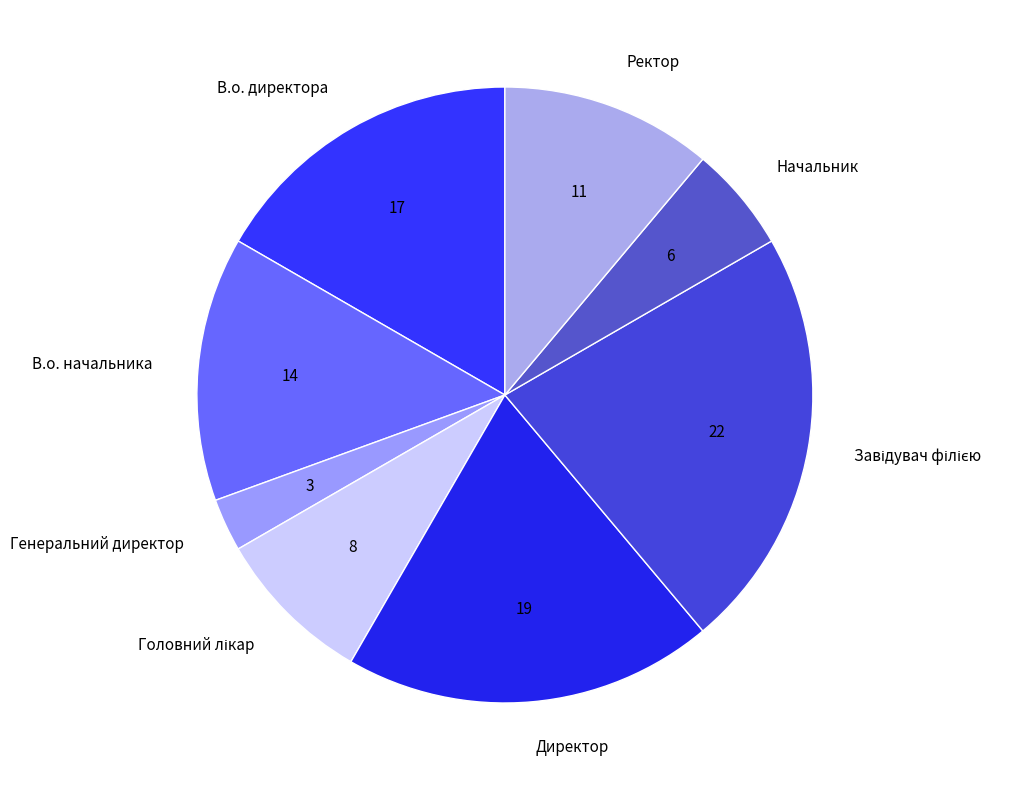

What is the smallest slice in the pie chart?

Генеральний директор